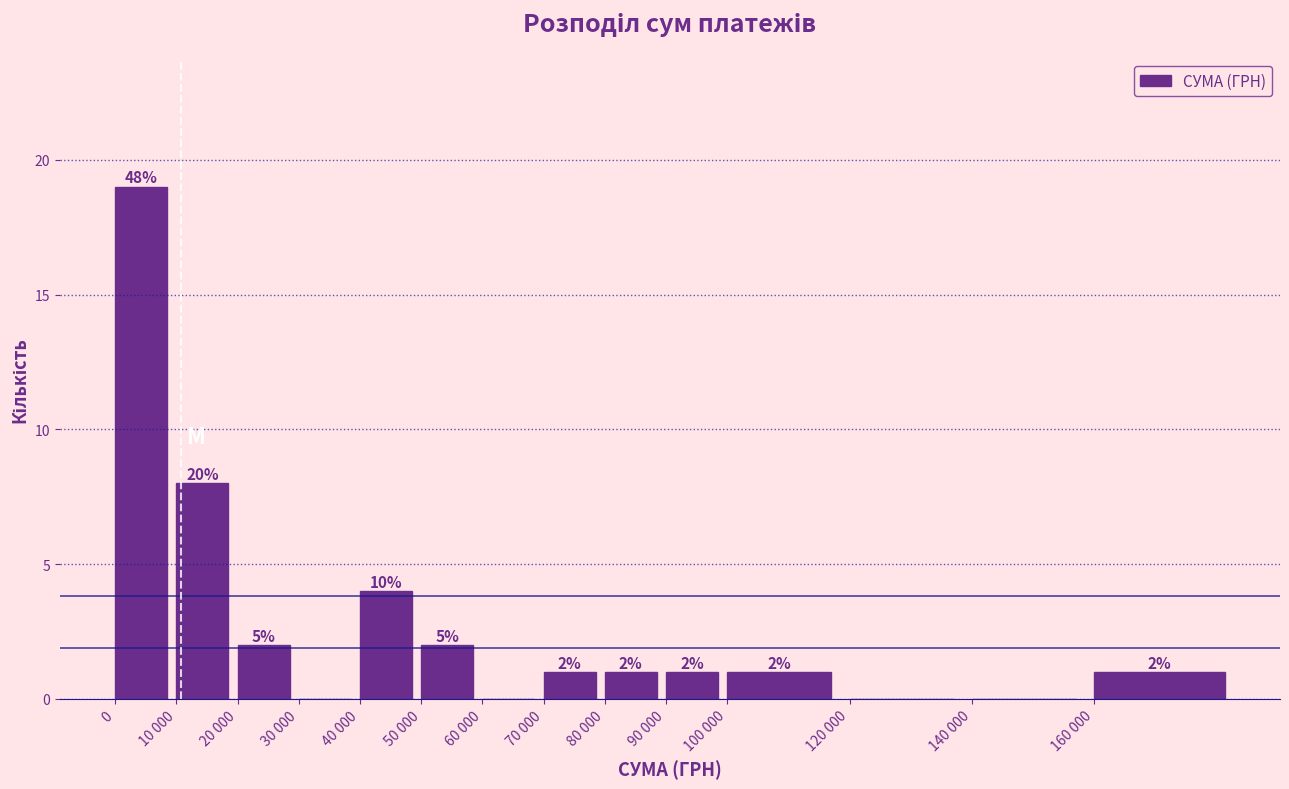

Reading left to right, extract all data points from this chart.

0=19	10 000=8	20 000=2	30 000=0	40 000=4	50 000=2	60 000=0	70 000=1	80 000=1	90 000=1	100 000=1	120 000=0	140 000=0	160 000=1